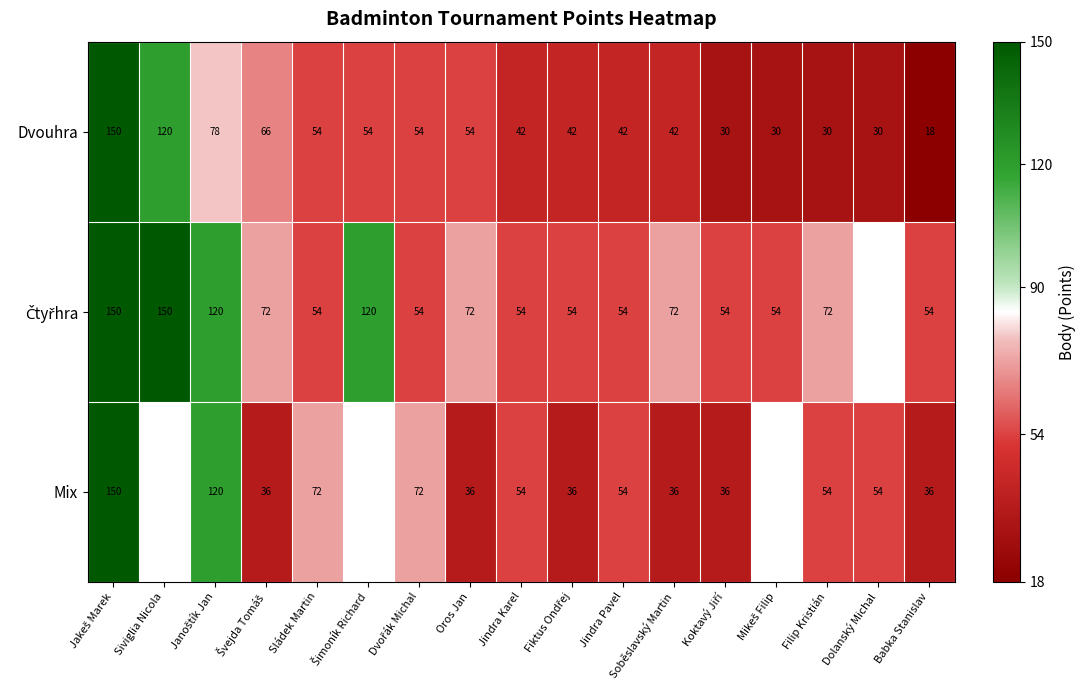

True or false: Dvouhra has a value of 30 at Dolanský Michal.

True